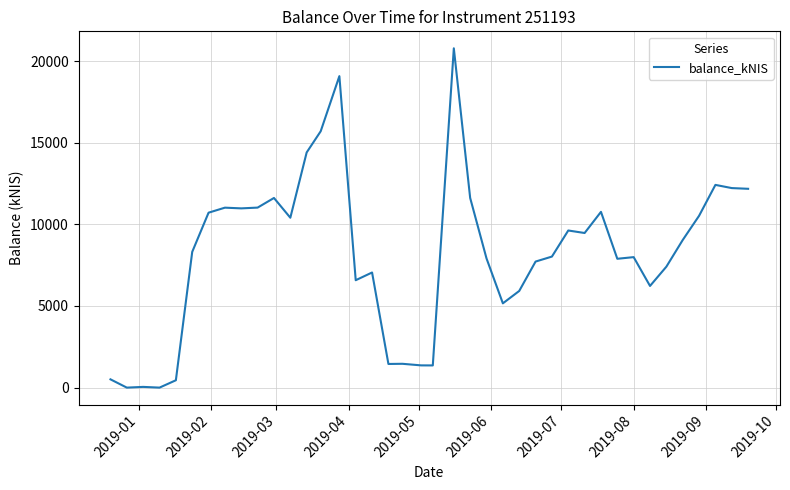

What is the difference between the maximum and minimum values?

20785.0